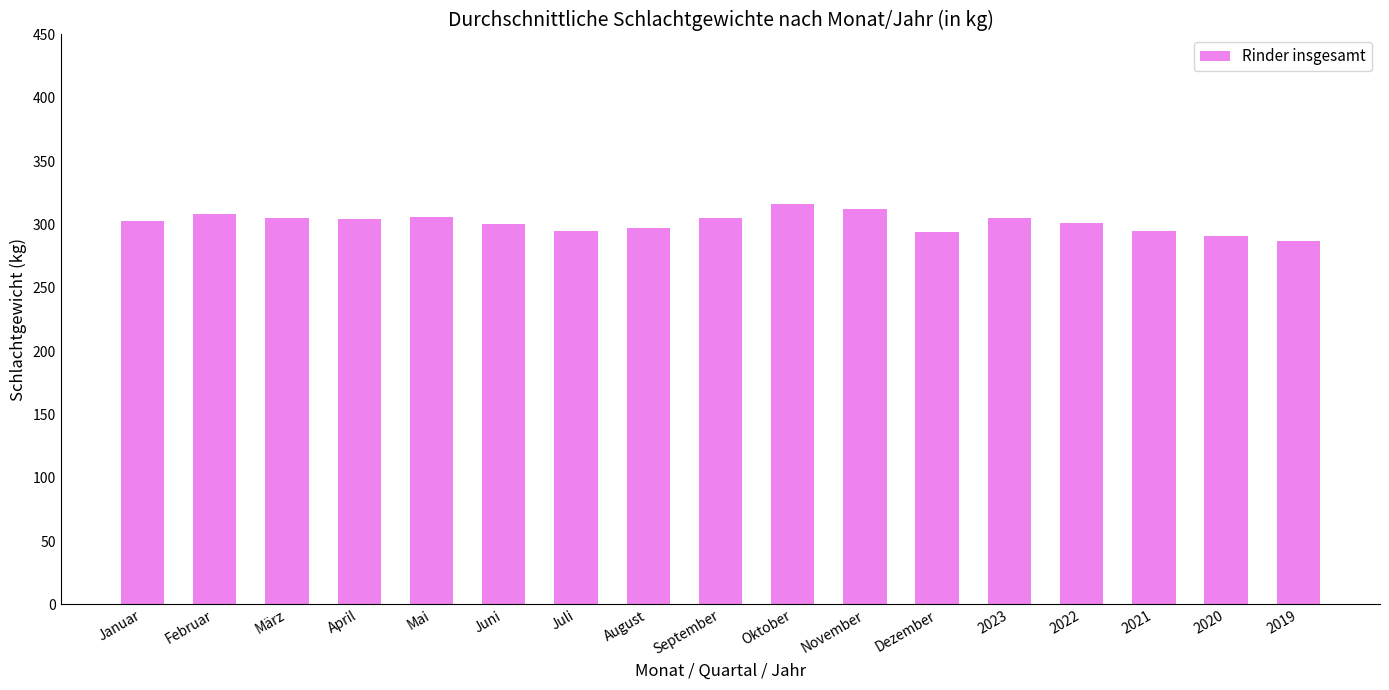

Approximately how many times larger is the value at März compared to Juni?

1.0